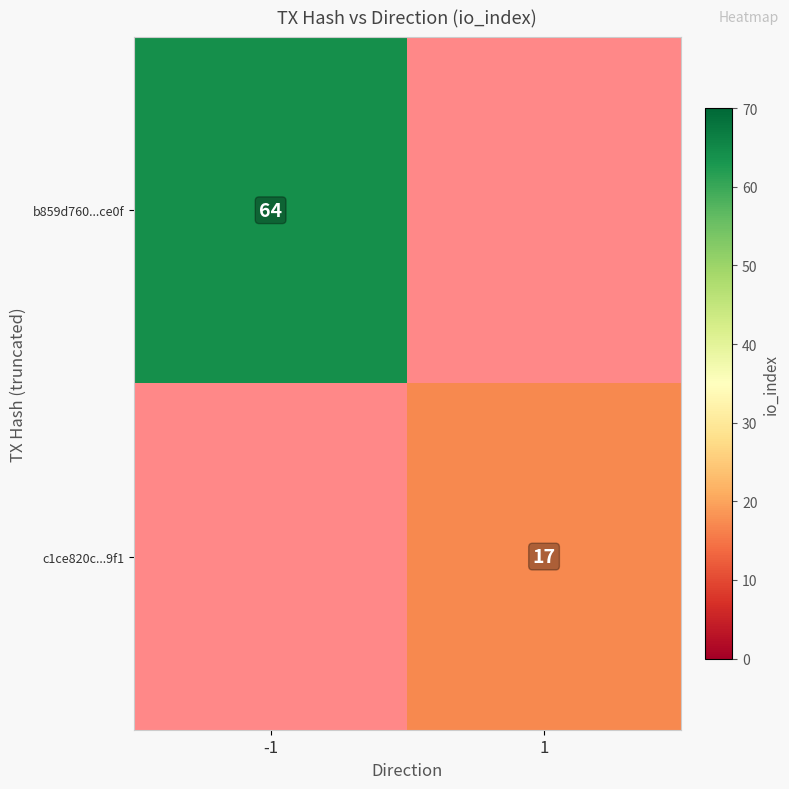

What is the maximum value shown in the chart?

64.0